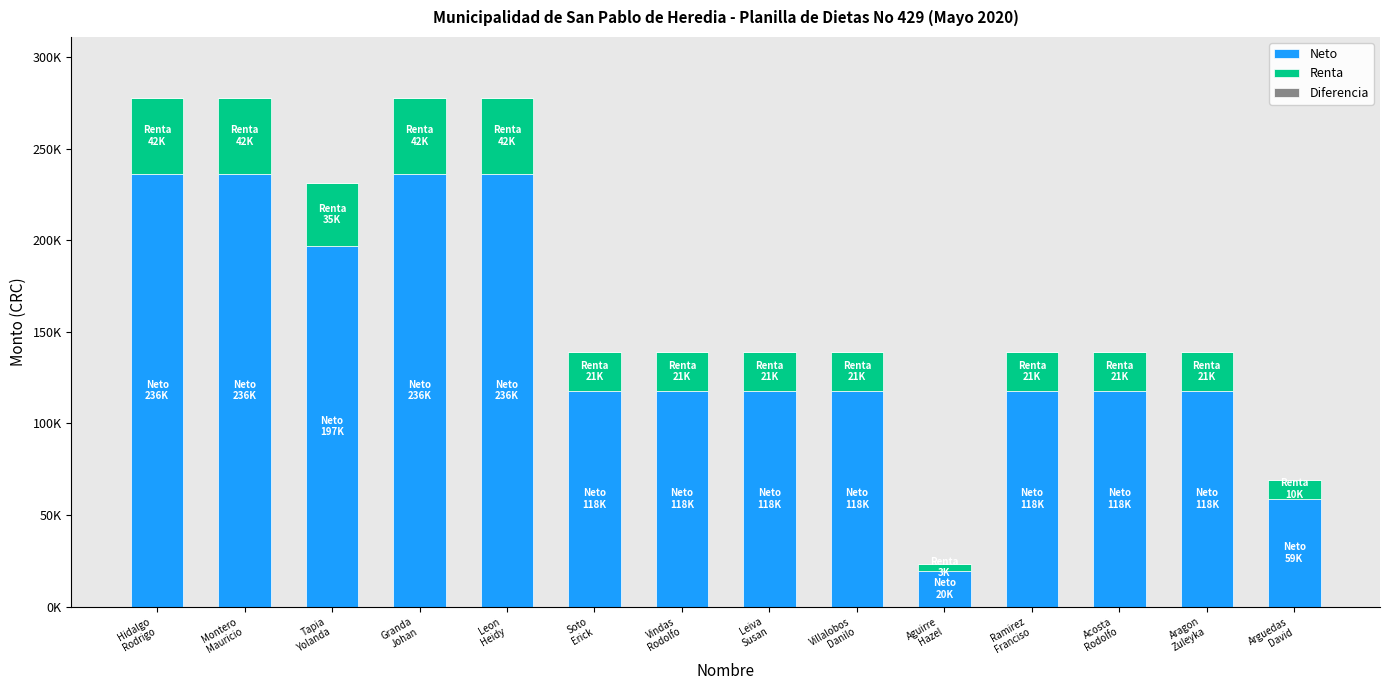

What is the label of the 10th bar from the left?

Aguirre
Hazel